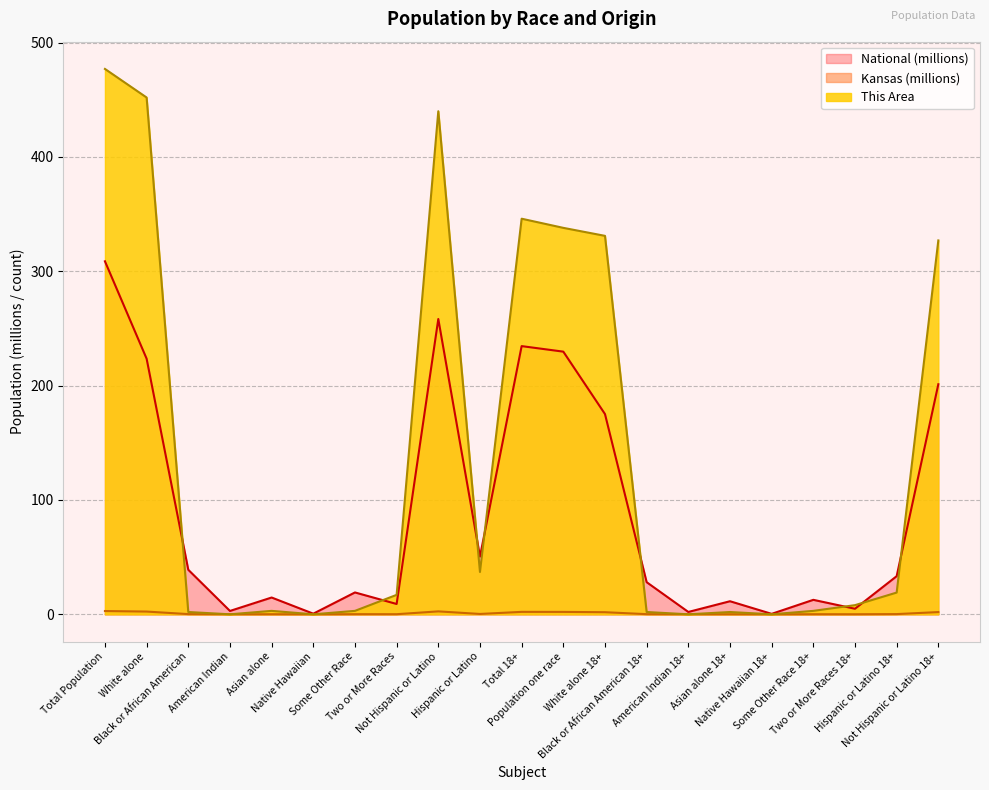

Is it true that National equals 20.8 at Asian alone?

False